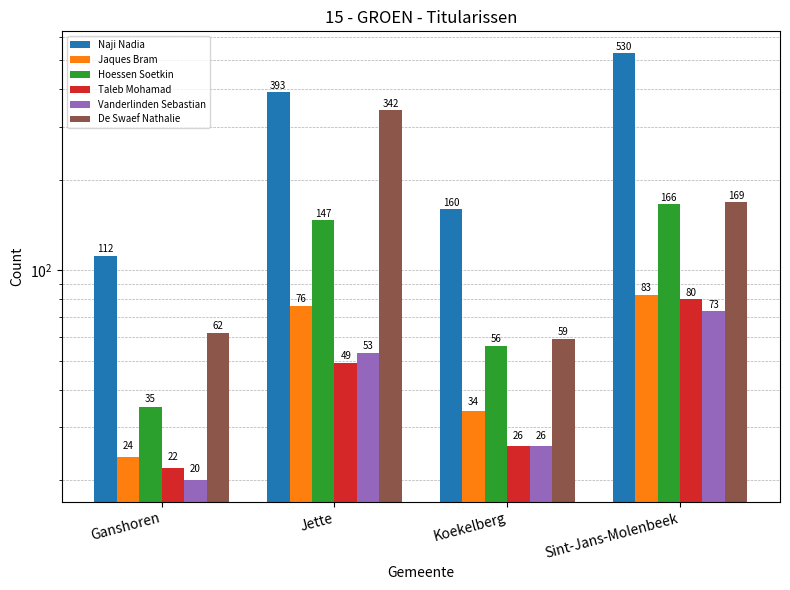

What is the difference between the maximum and minimum values in the Hoessen Soetkin series?

131